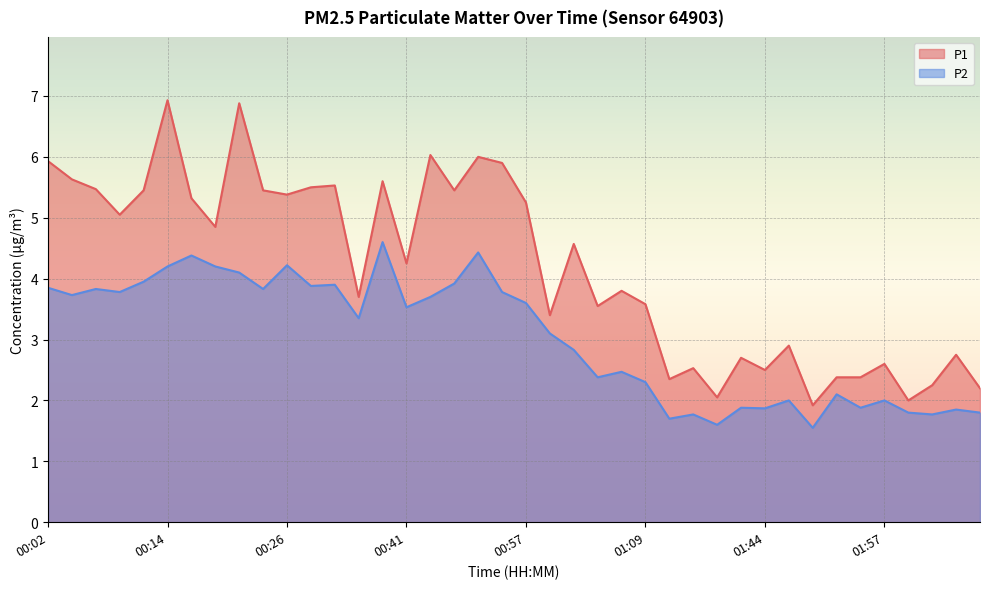

List the series in order of their overall mean, highest first.

P1, P2